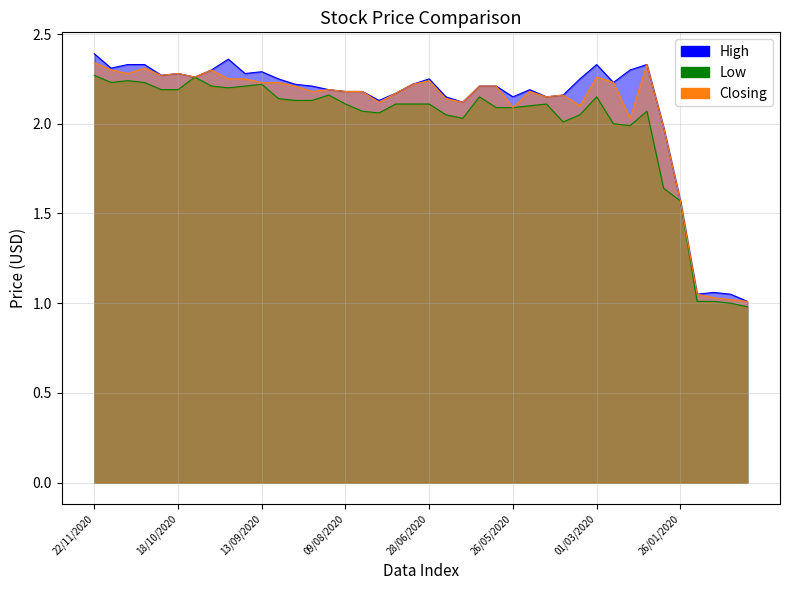

What position from the left is 12/01/2020?

37